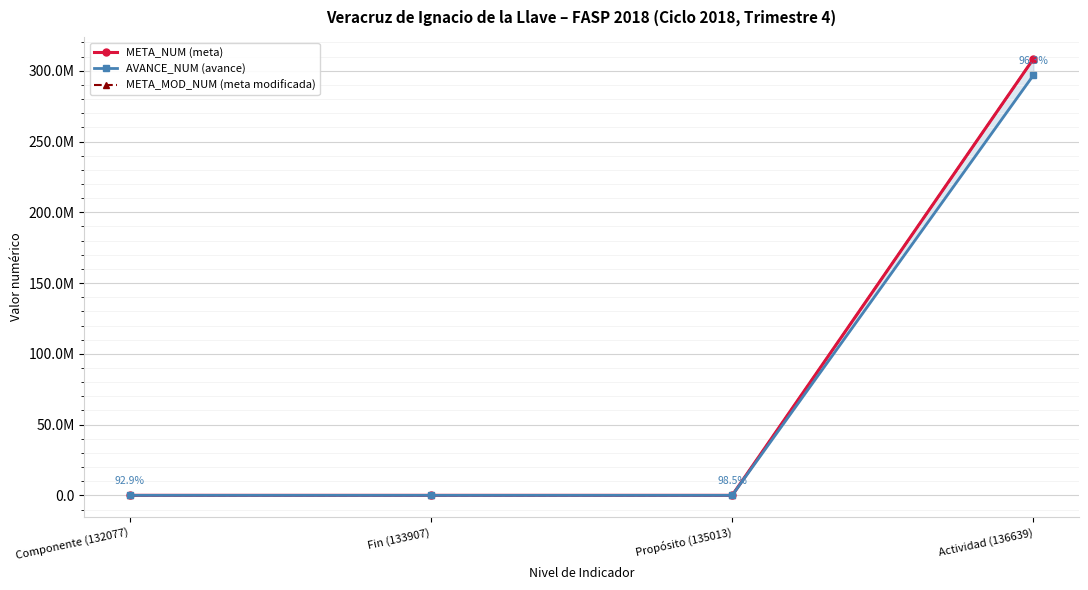

Which has a higher value, Propósito (135013) or Actividad (136639)?

Actividad (136639)